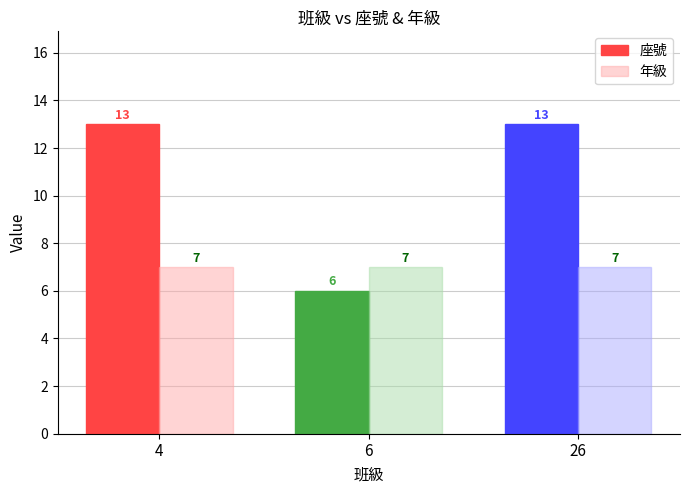

At which label does 座號 reach its peak?

4